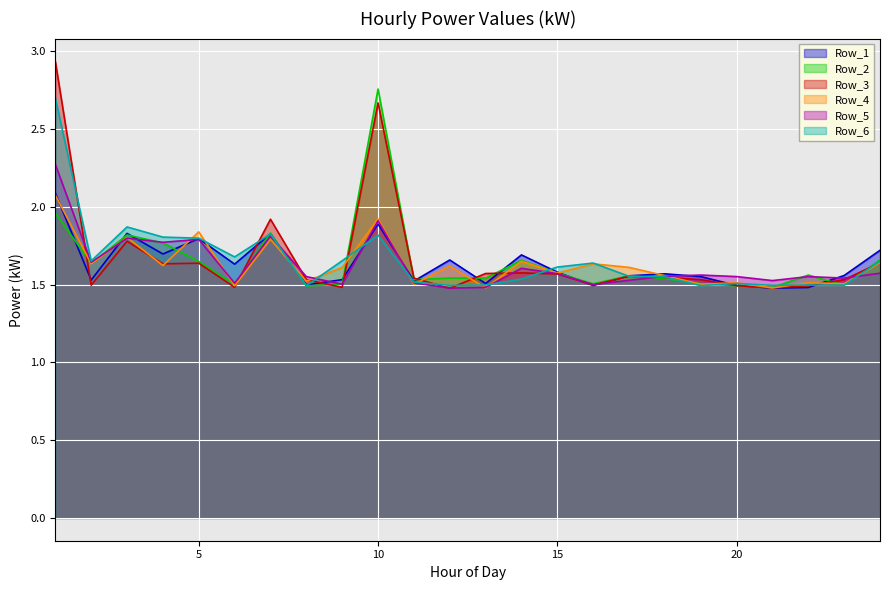

How many lines are shown in the chart?

6